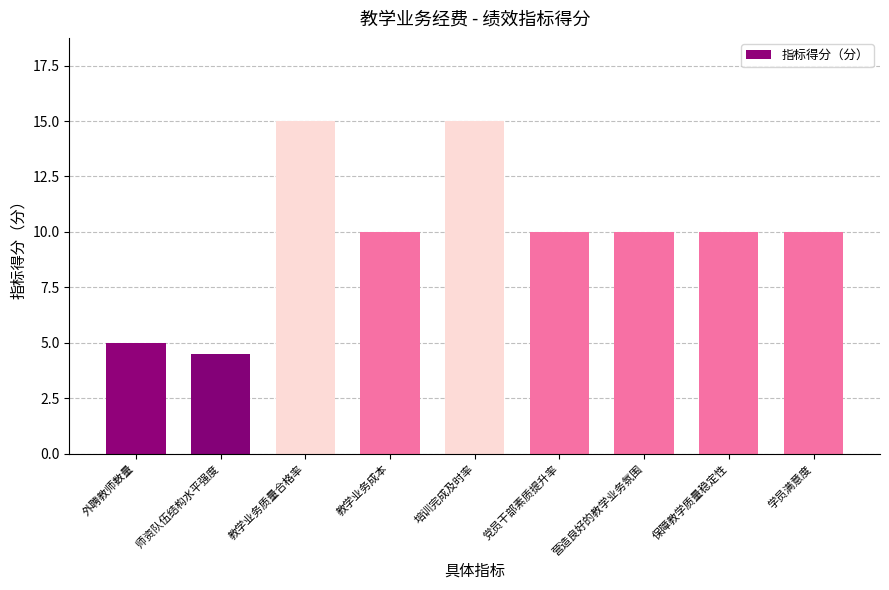

What is the sum of all values?

89.5